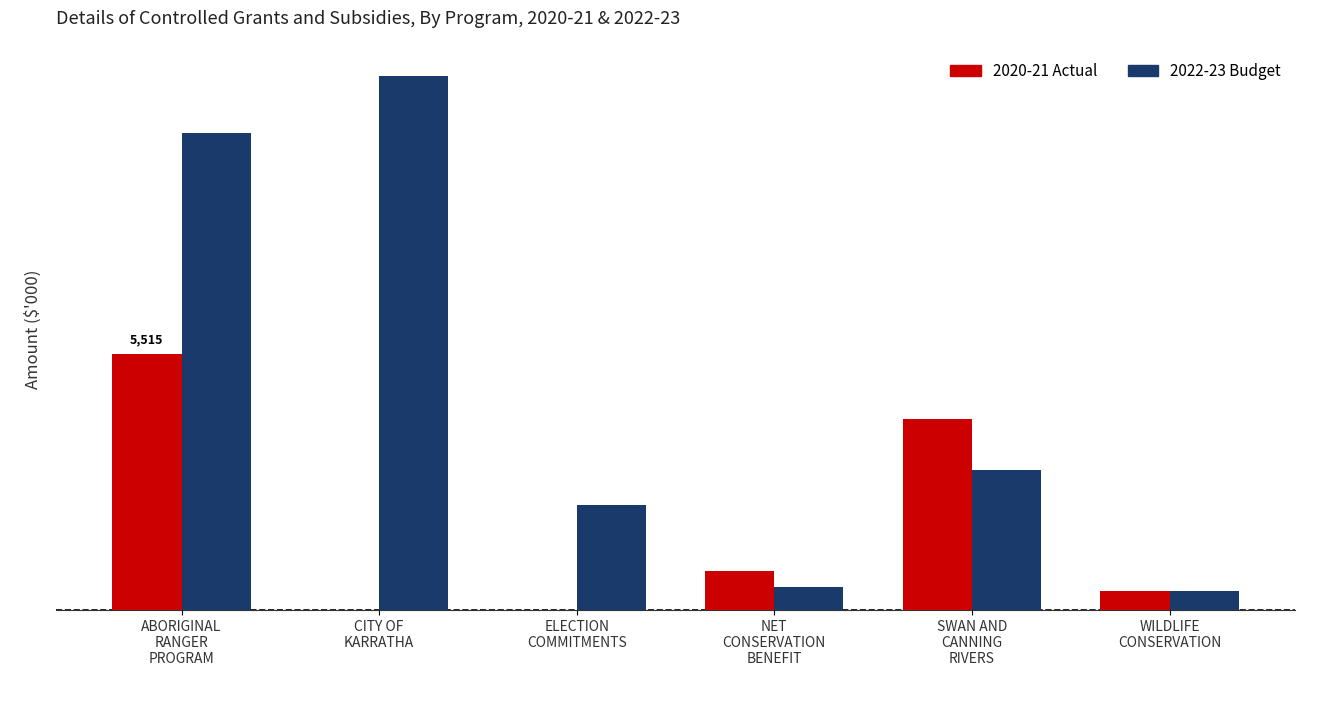

What is the sum of the 2020-21 Actual values at WILDLIFE
CONSERVATION and CITY OF
KARRATHA?

410